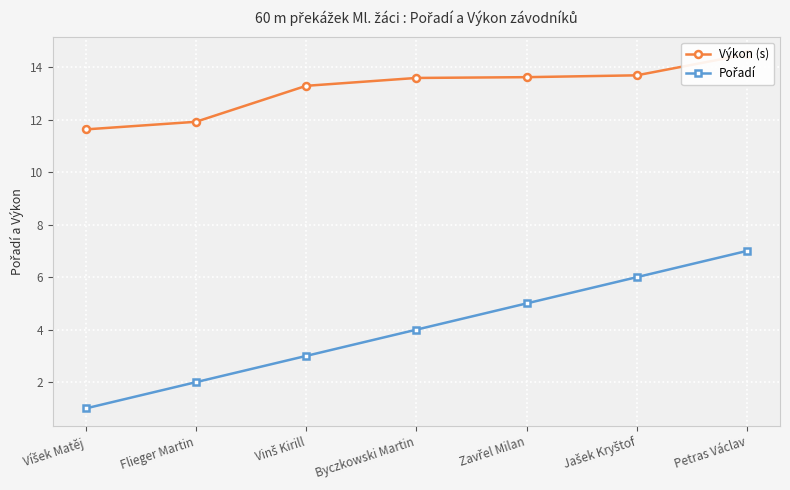

Between Flieger Martin and Vinš Kirill, which series saw the biggest shift?

Výkon (s)